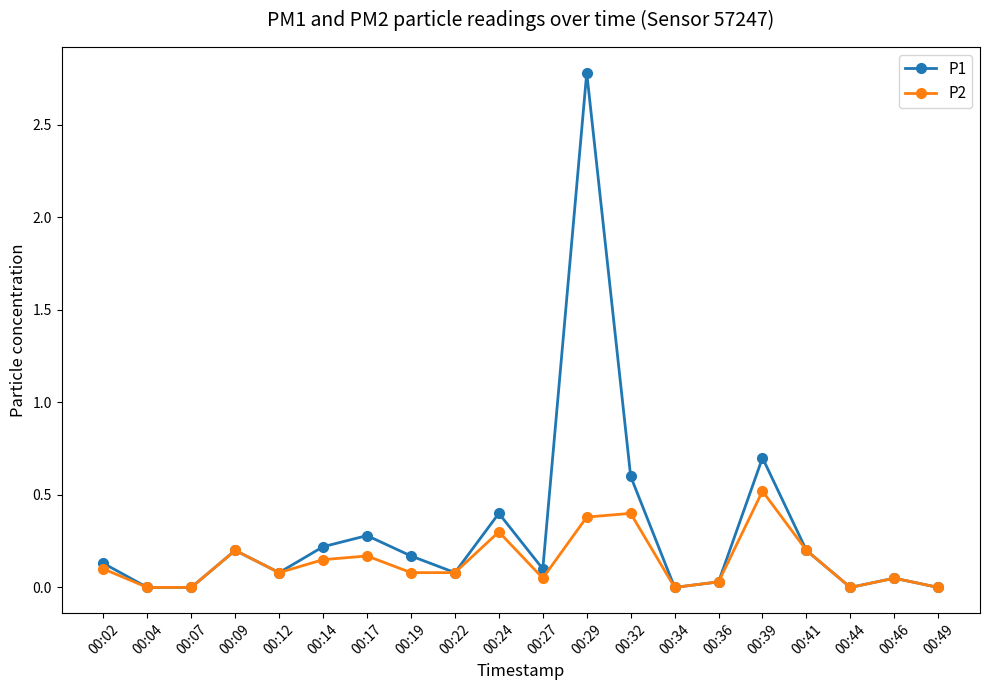

List the series in order of their overall mean, lowest first.

P2, P1